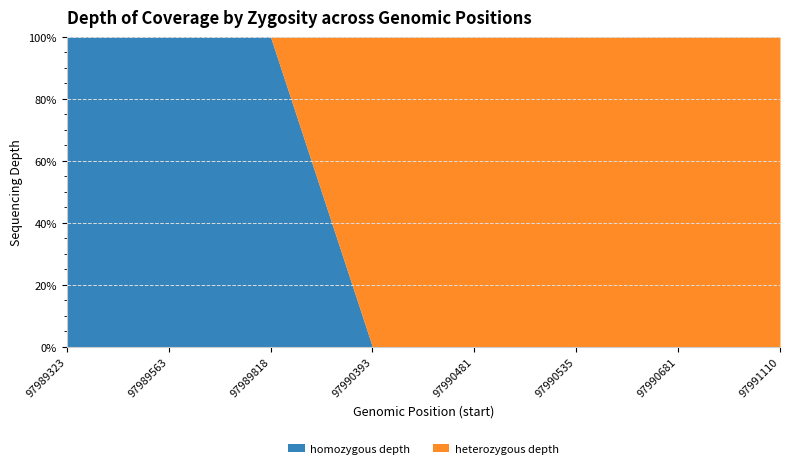

Which label corresponds to the smallest value in the chart?

97990393